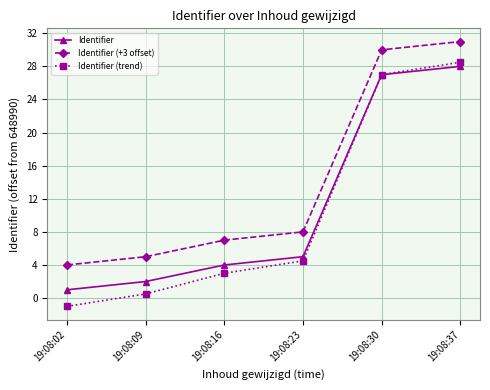

Which series has the widest spread of values?

Identifier (trend)